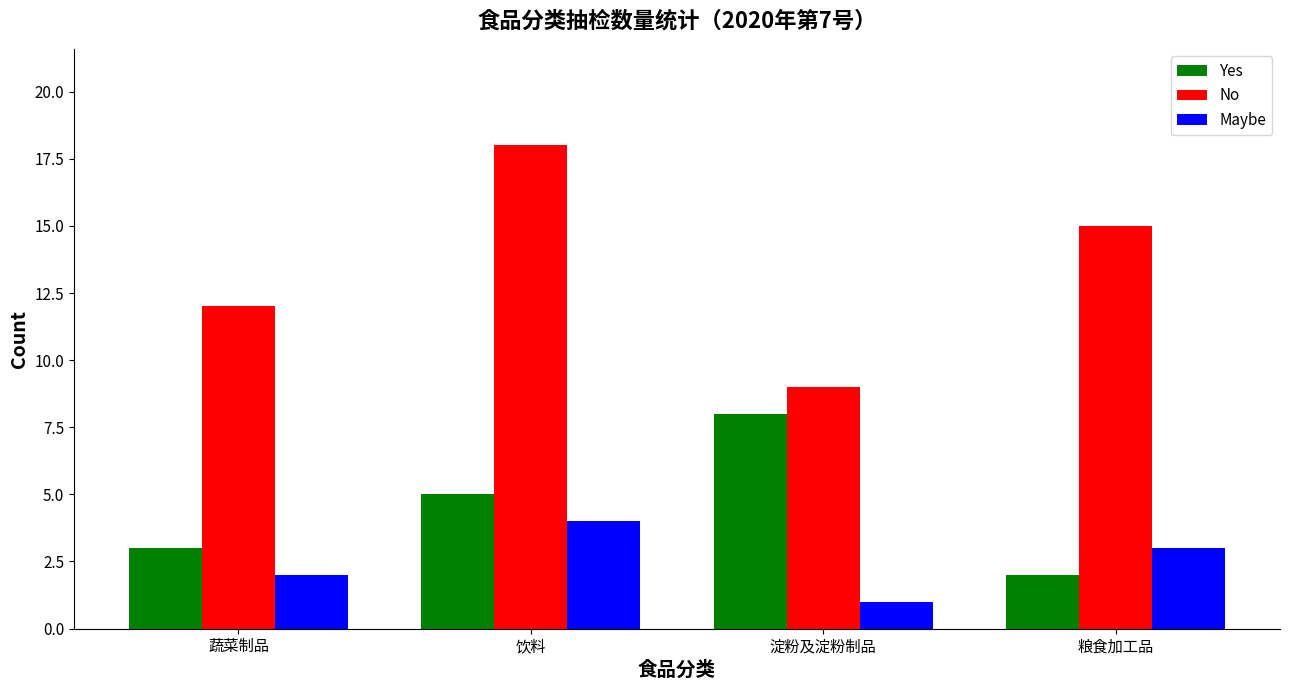

Reading left to right, transcribe all the data shown in this chart.

Yes: 3	5	8	2
No: 12	18	9	15
Maybe: 2	4	1	3